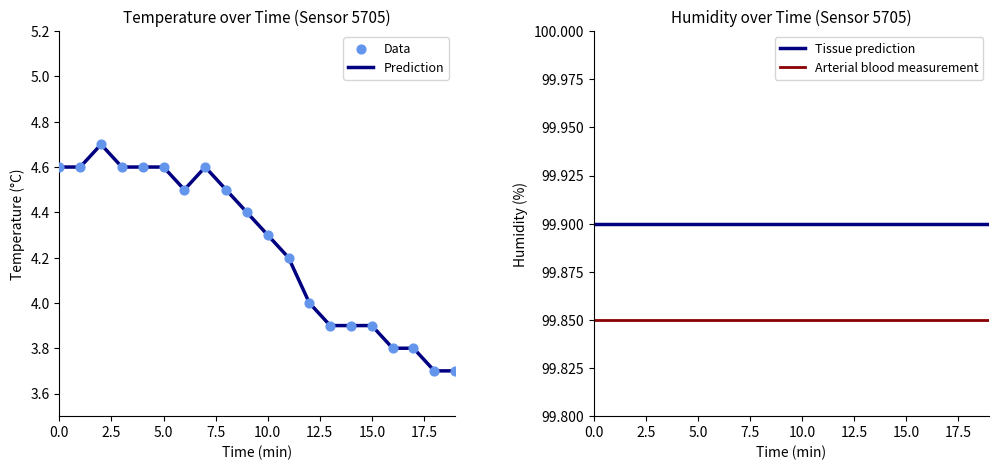

Which series has the widest spread of Y values?

Prediction